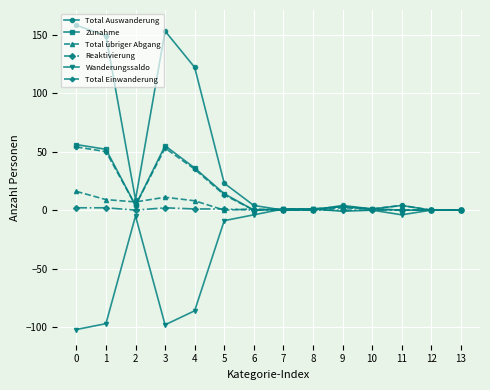

What is the lowest value of the Wanderungssaldo series?

-102